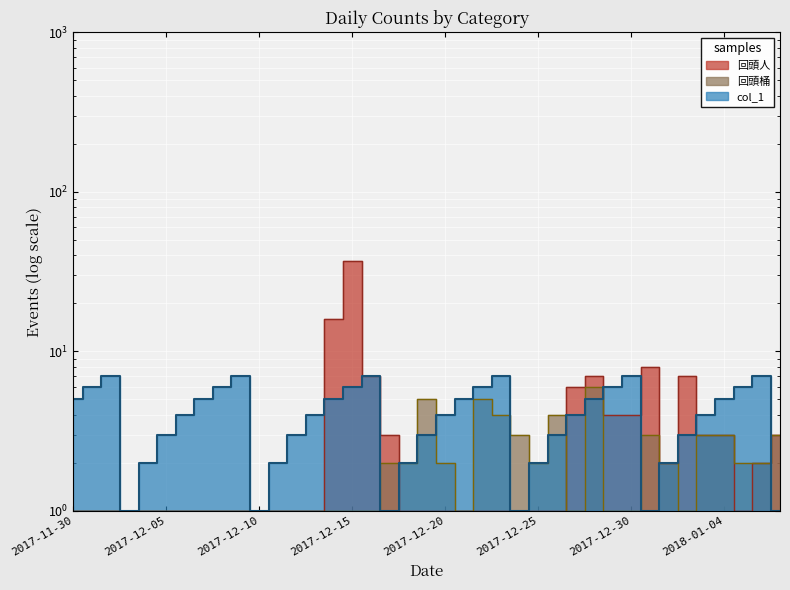

What is the label of the 22nd point from the right?

2017-12-17